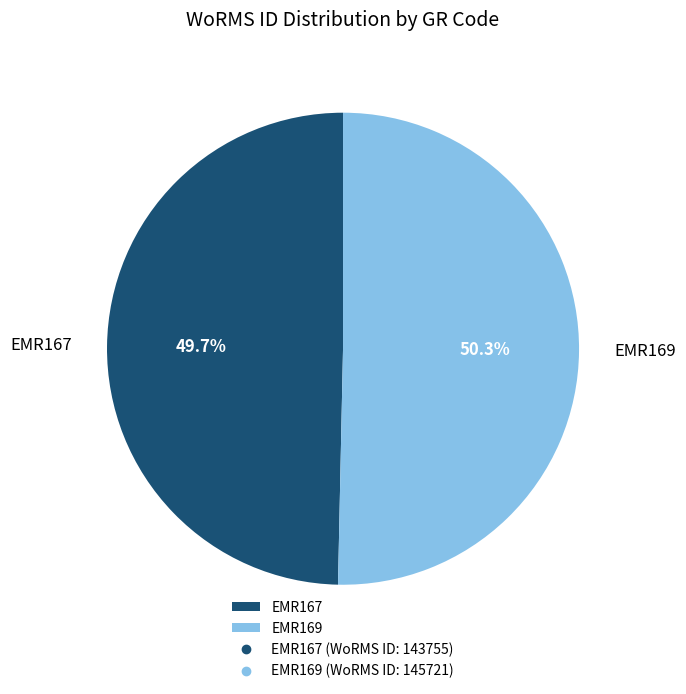

How many segments does this pie chart have?

2